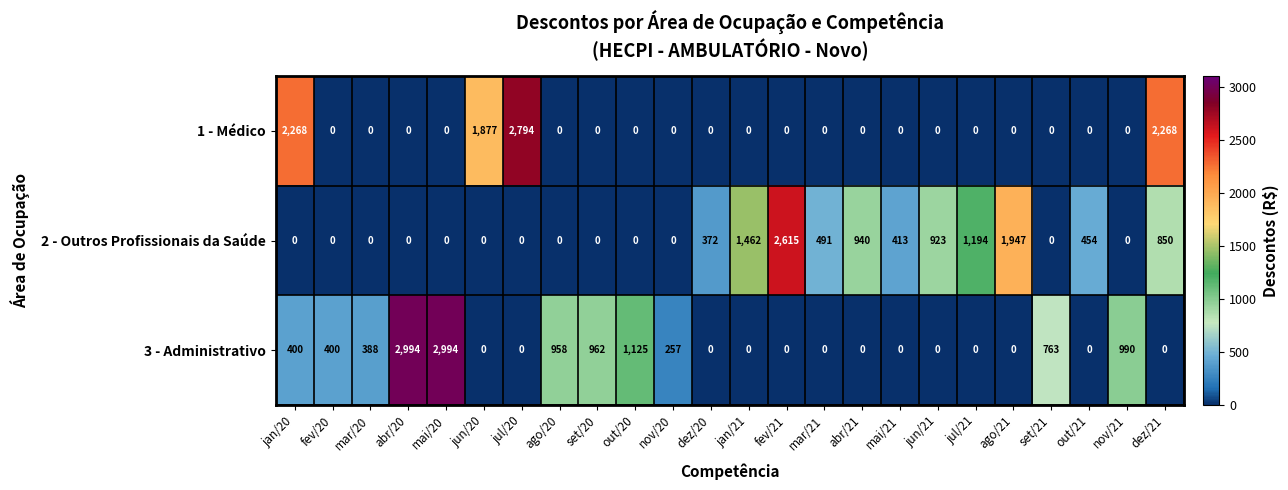

What is the total value across all series at mar/21?

491